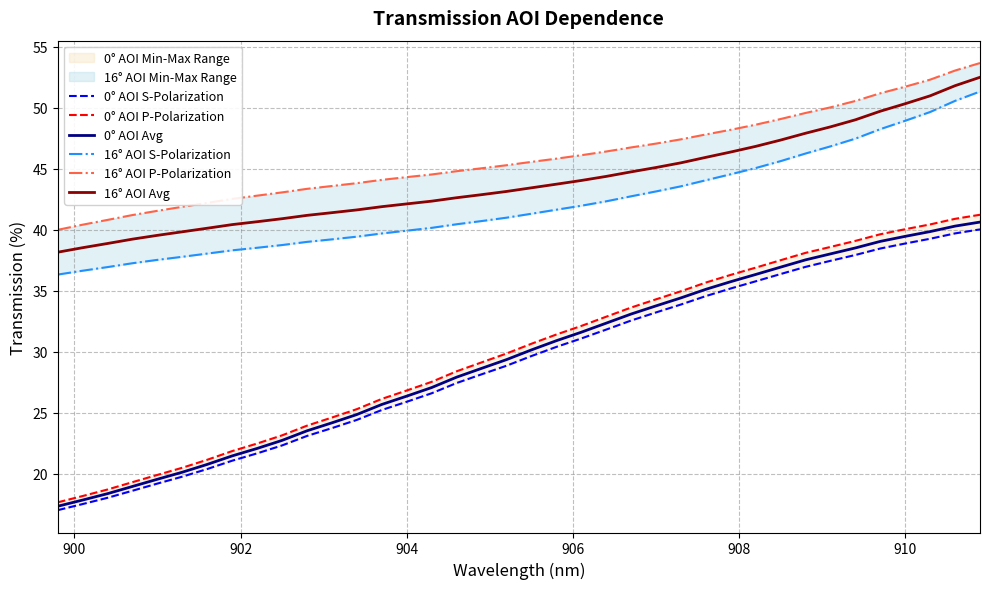

True or false: 16° AOI Avg and 0° AOI Avg intersect in this chart.

False